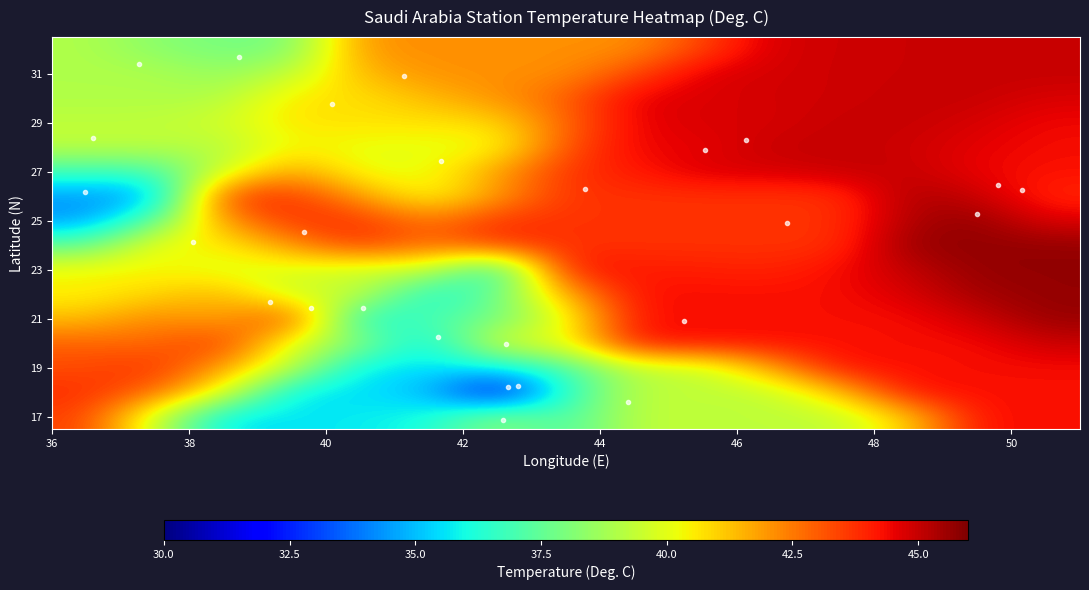

How many data points does each series have?

15